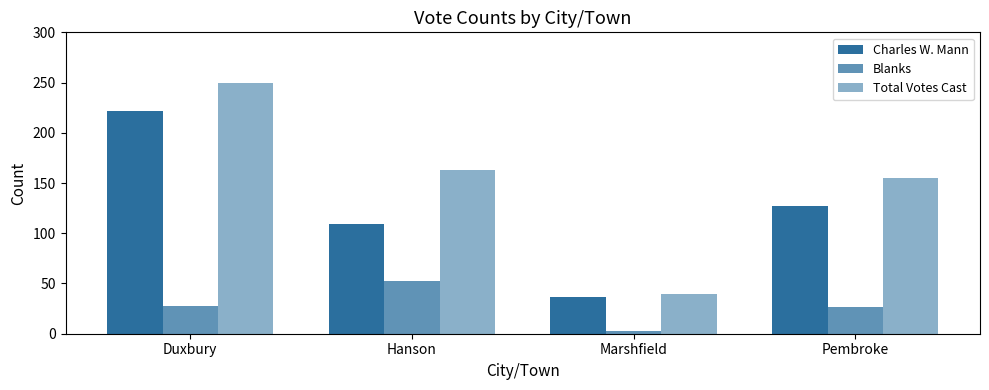

Reading left to right, transcribe all the data shown in this chart.

Charles W. Mann: 222	109	37	127
Blanks: 28	52	3	27
Total Votes Cast: 250	163	40	155